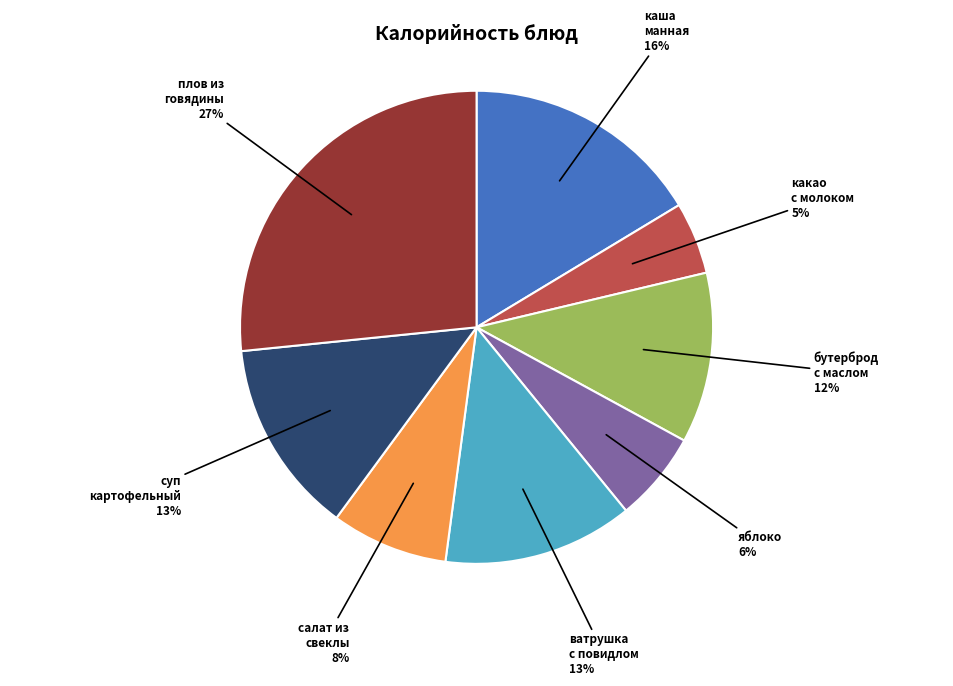

Is there a majority slice in this chart?

No